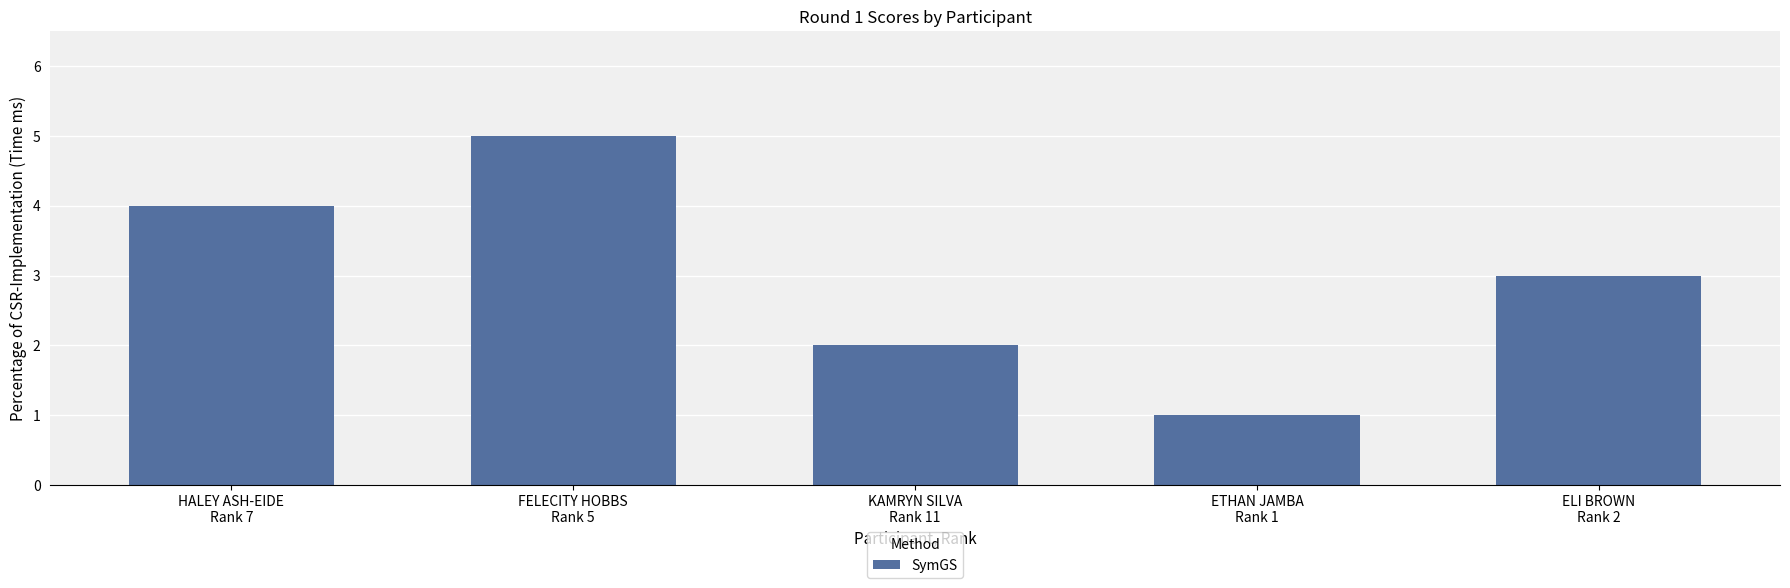

The value at FELECITY HOBBS
Rank 5 is 8. True or false?

False